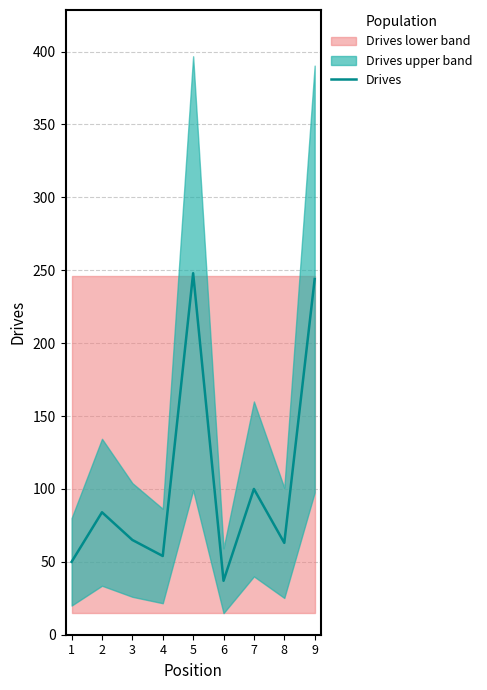

The chart shows a value of 84 at 2. True or false?

True